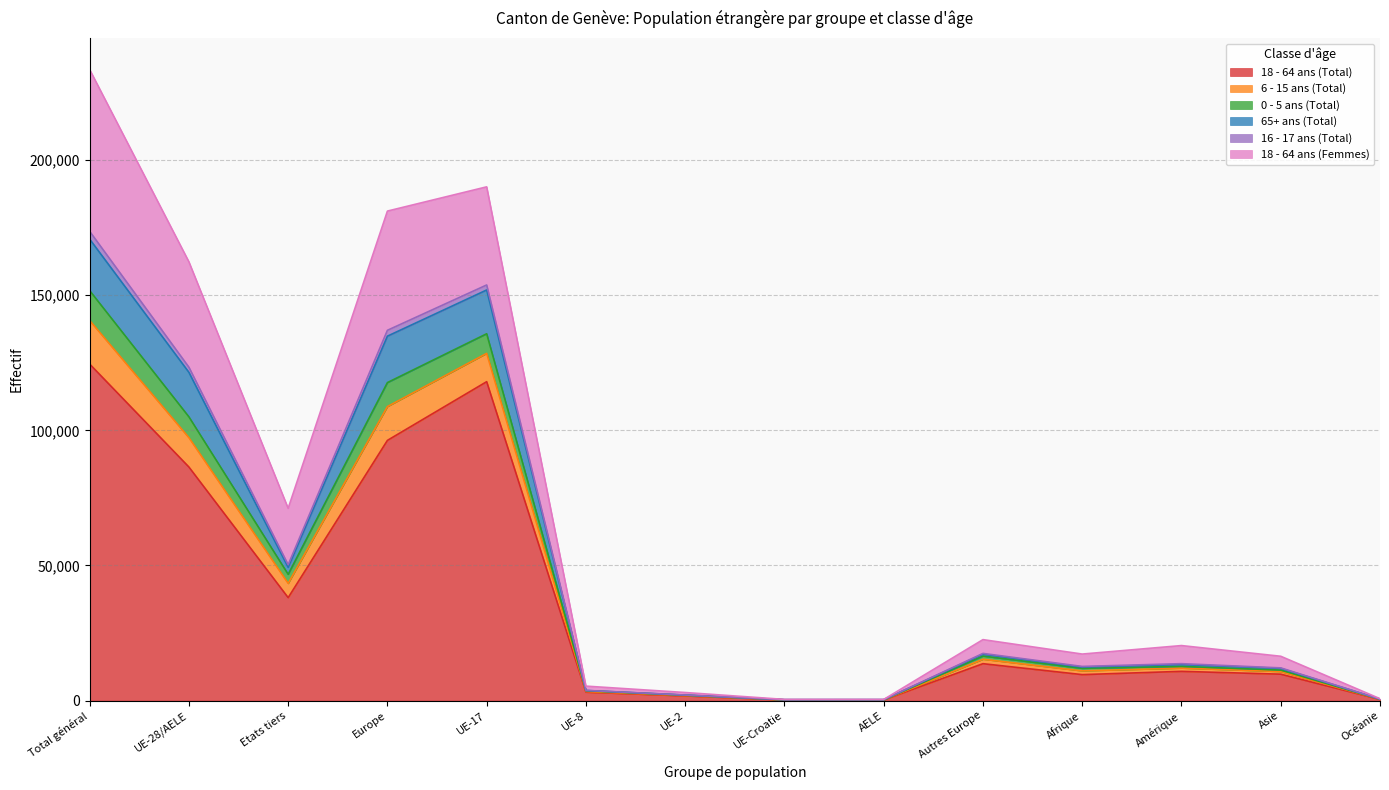

Rank the categories by 0 - 5 ans (Total) value from lowest to highest.

UE-Croatie, AELE, Océanie, UE-2, UE-8, Asie, Afrique, Amérique, Autres Europe, Etats tiers, UE-28/AELE, Europe, UE-17, Total général